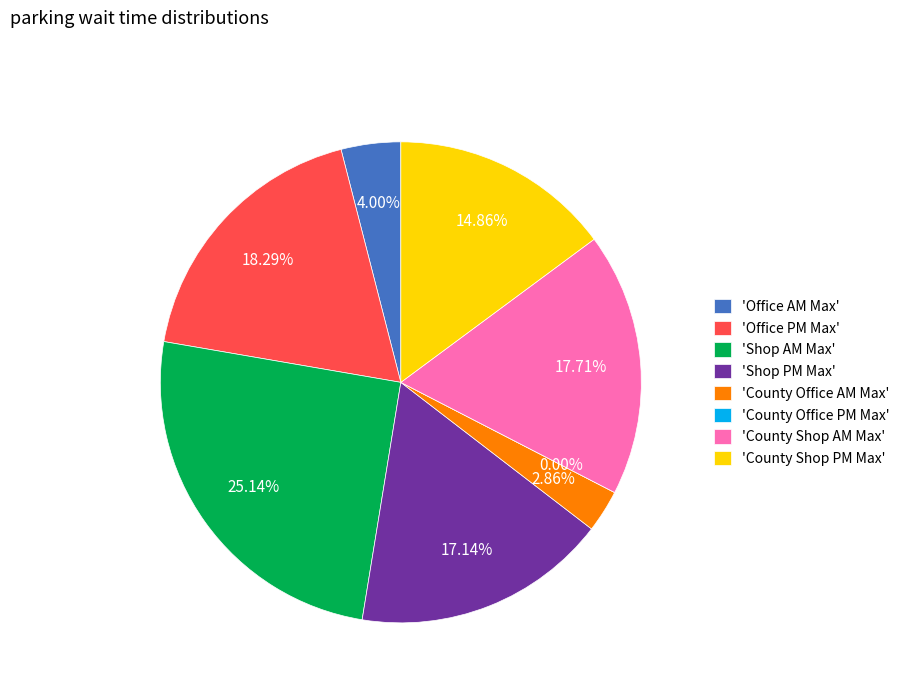

Is it true that Shop AM Max is 11% of the pie?

False